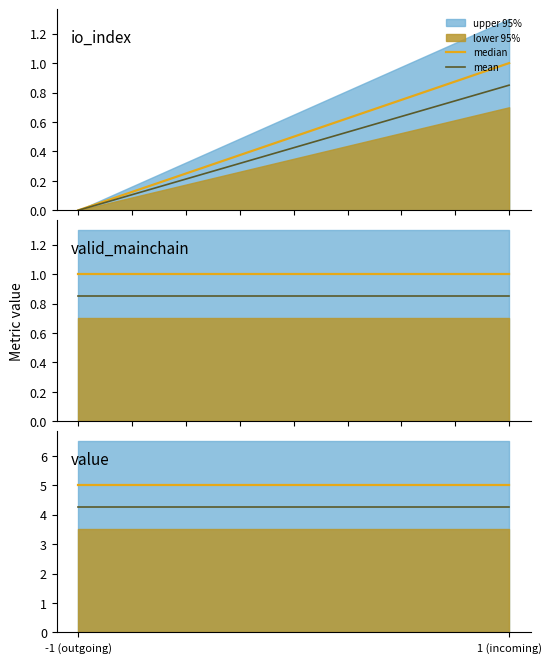

At how many categories does at least one series exceed 2?

2